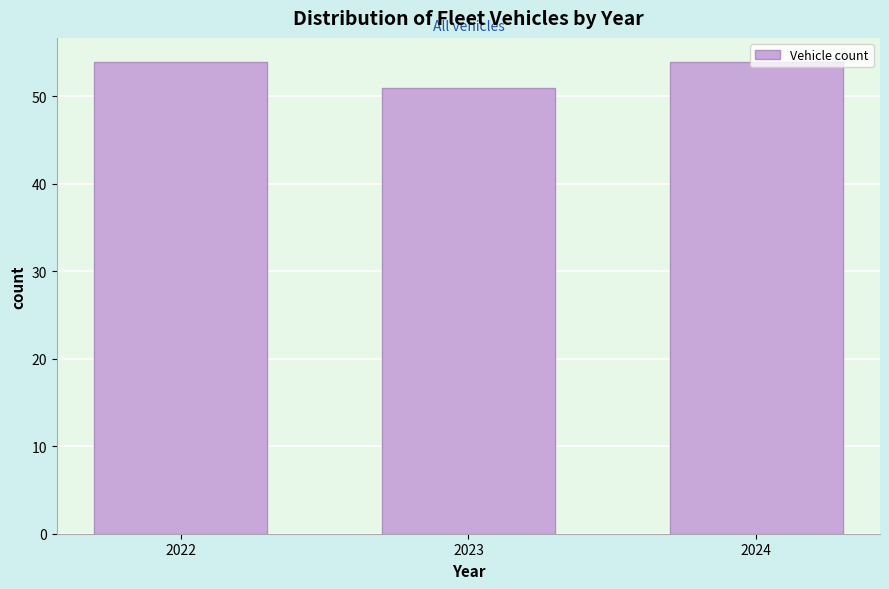

What is the minimum value shown in the chart?

51